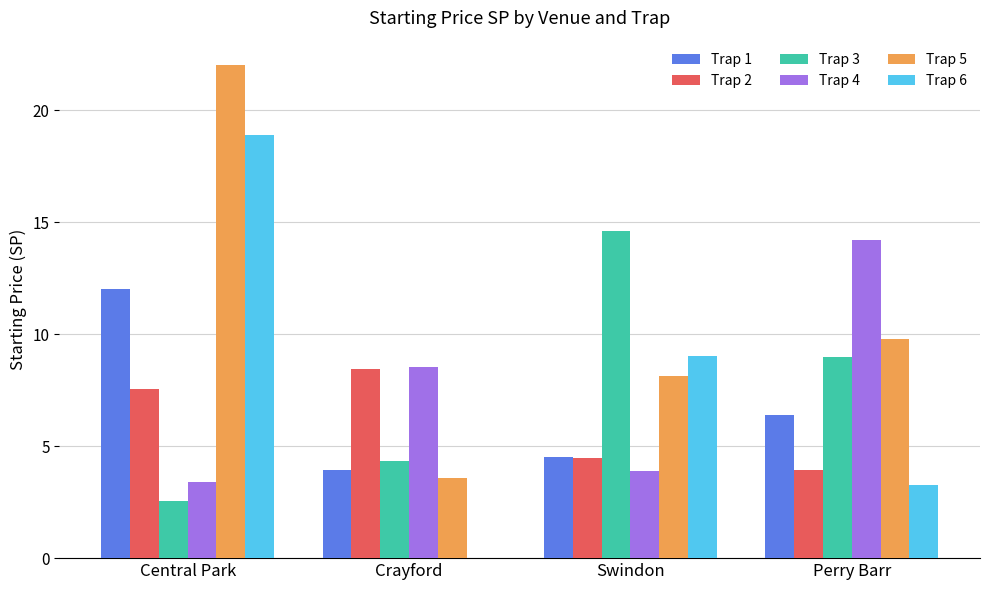

What is the total value across all series at Central Park?

66.5